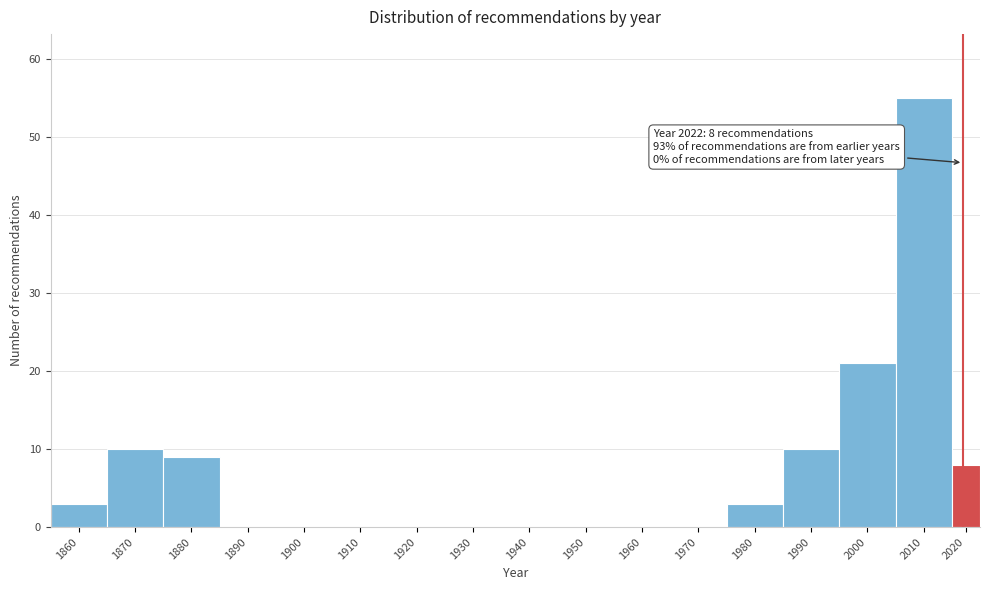

Reading left to right, extract all data points from this chart.

1860=3	1870=10	1880=9	1890=0	1900=0	1910=0	1920=0	1930=0	1940=0	1950=0	1960=0	1970=0	1980=3	1990=10	2000=21	2010=55	2020=8